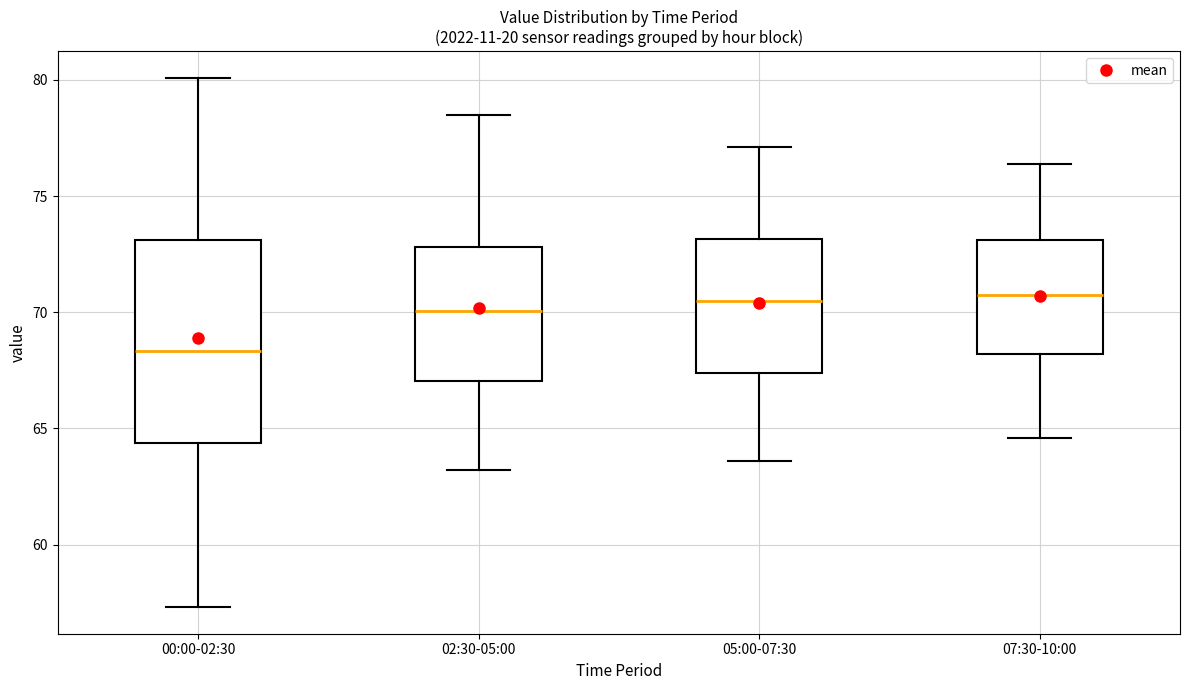

Comparing the boxes themselves (not the whiskers), which one is the tallest?

00:00-02:30